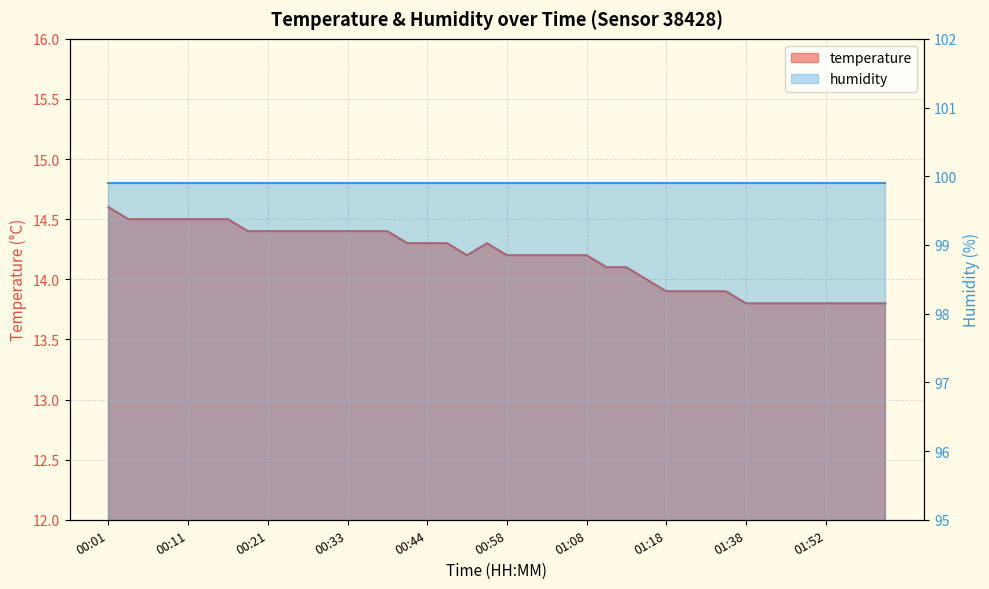

What value does the data have at 00:13?

14.5